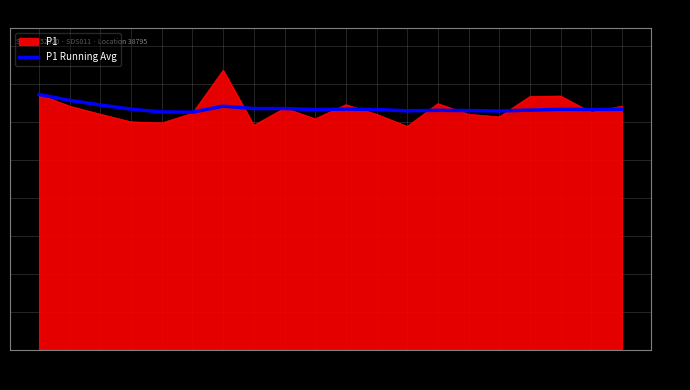

Is it true that P1 Running Avg equals 16.4 at 01:00?

True